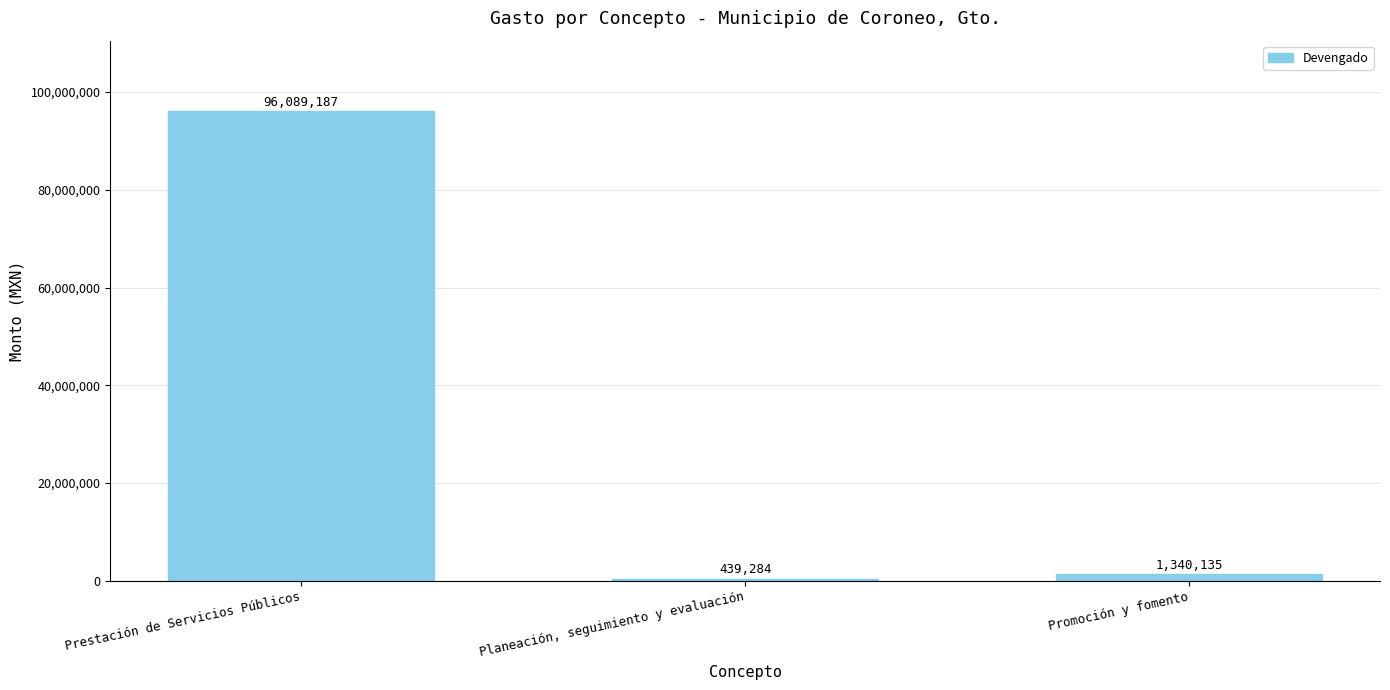

What is the difference between the maximum and minimum values?

95649902.3